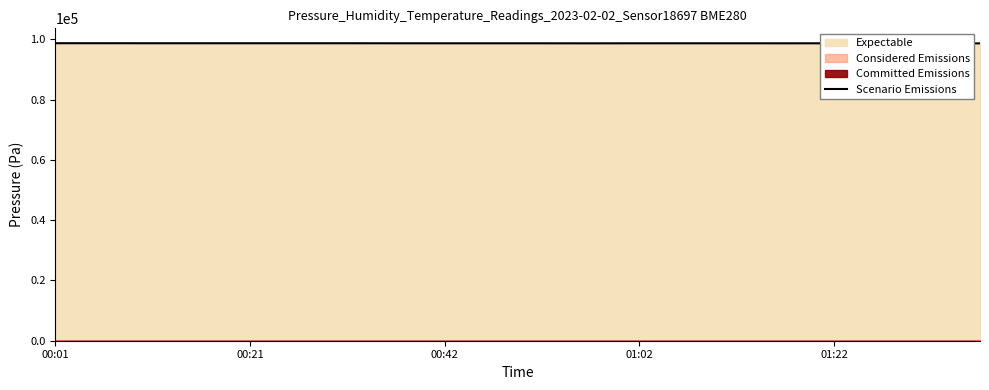

What is the highest value of the Scenario Emissions series?

98691.4